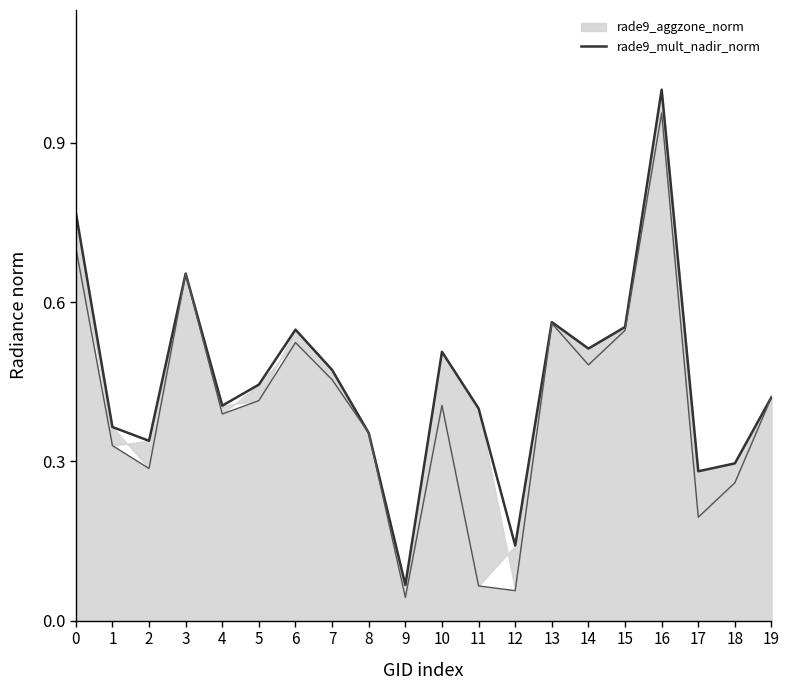

Which has a higher value, 14 or 7?

14